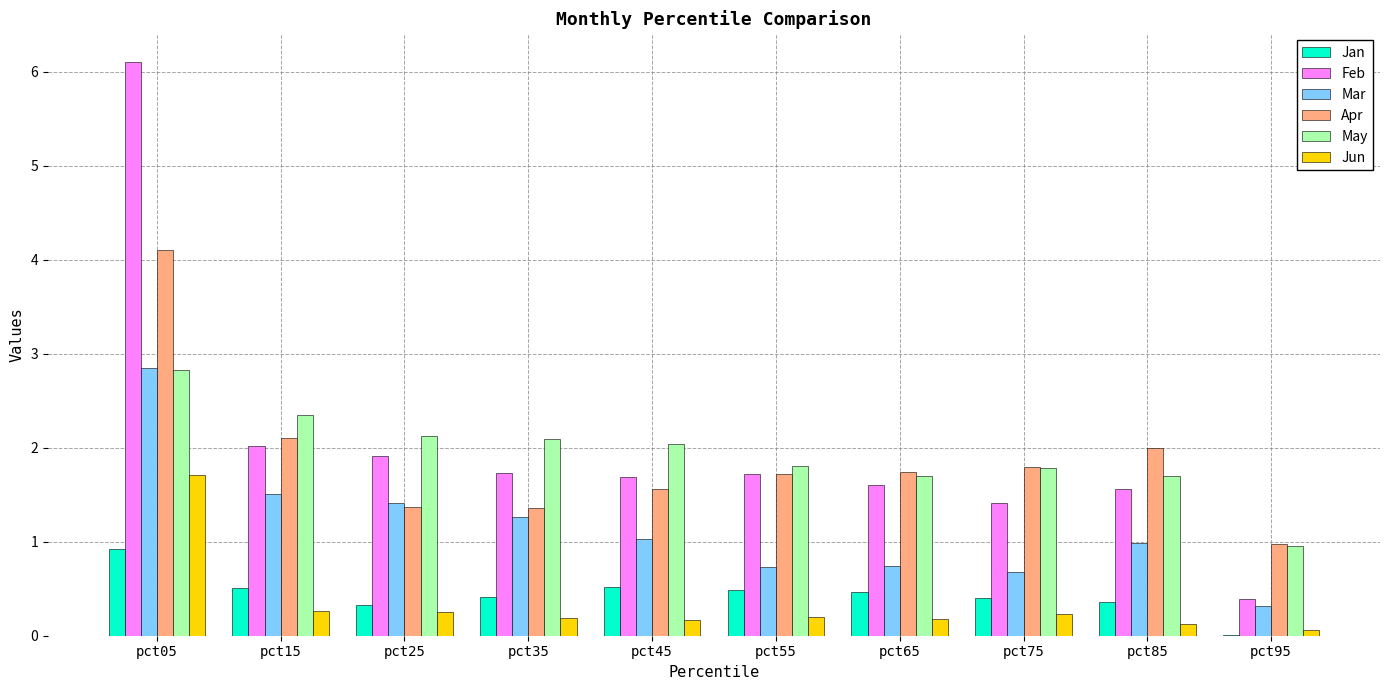

What is the sum of all May values?

19.4